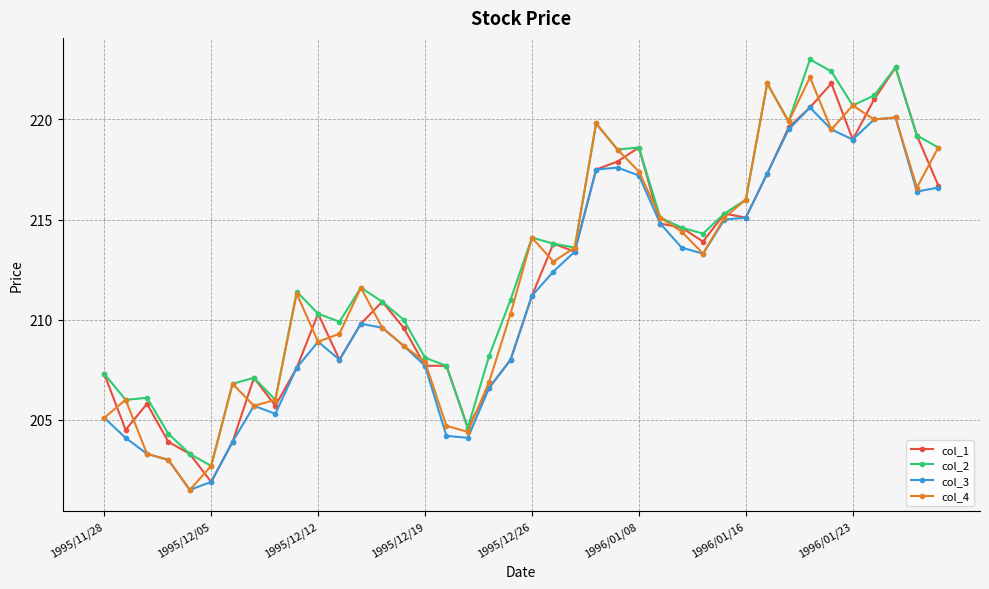

What is the smallest value displayed?

201.5